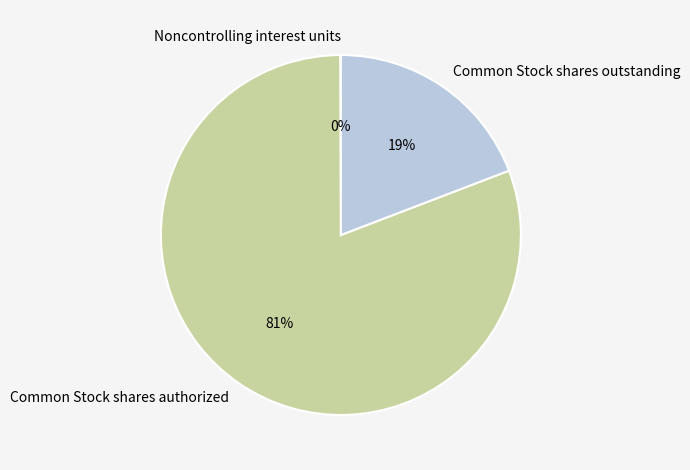

The Common Stock shares outstanding slice represents 19% of the pie. True or false?

True